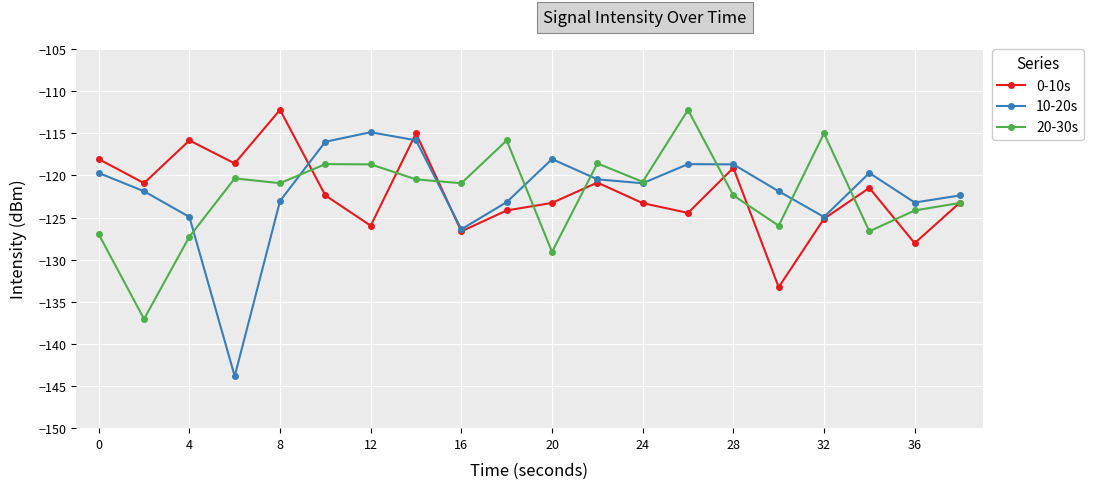

Which series has the widest spread of values?

10-20s